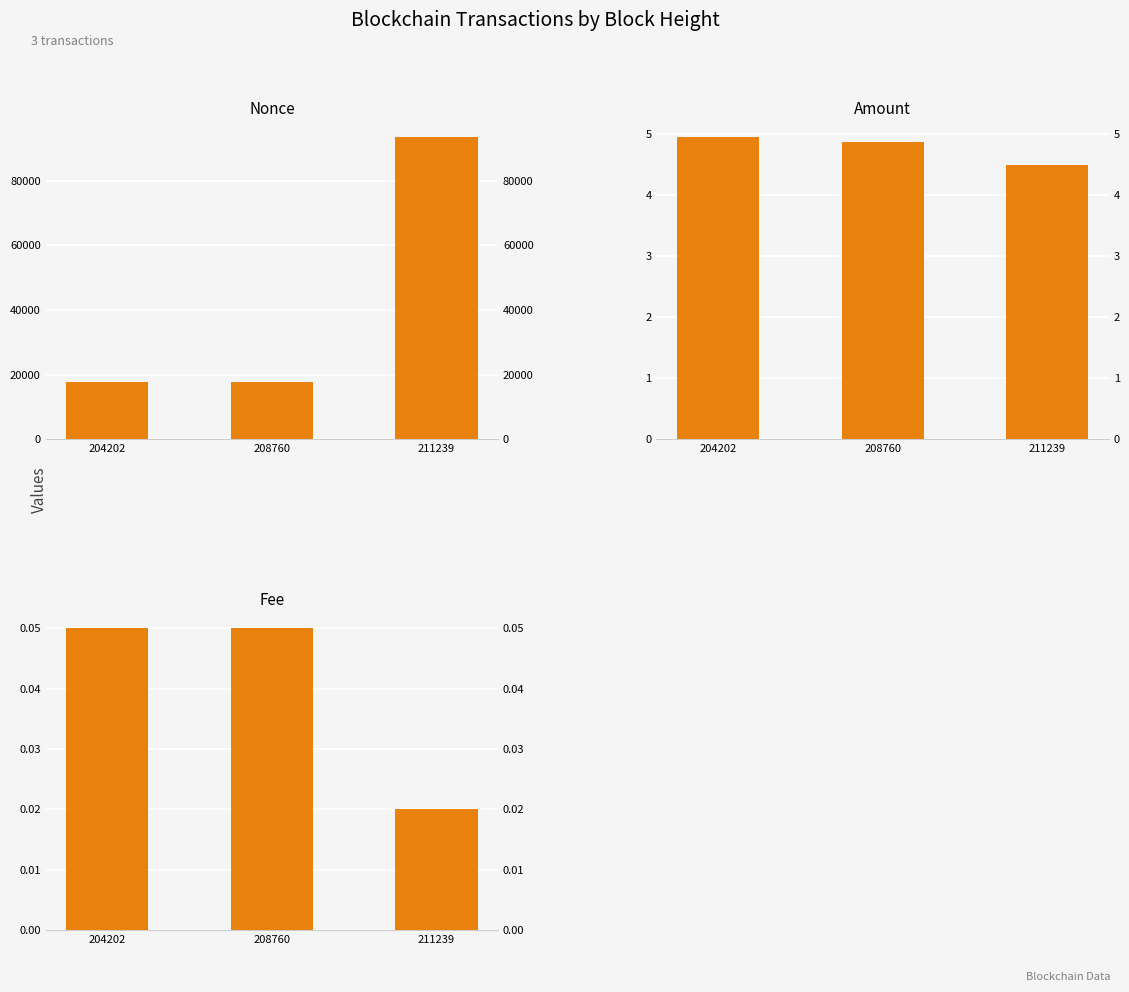

Reading left to right, list all the values displayed in this chart.

Nonce: 17572.0	17835.0	93463.0
Amount: 5.0	4.9	4.5
Fee: 0.1	0.1	0.0